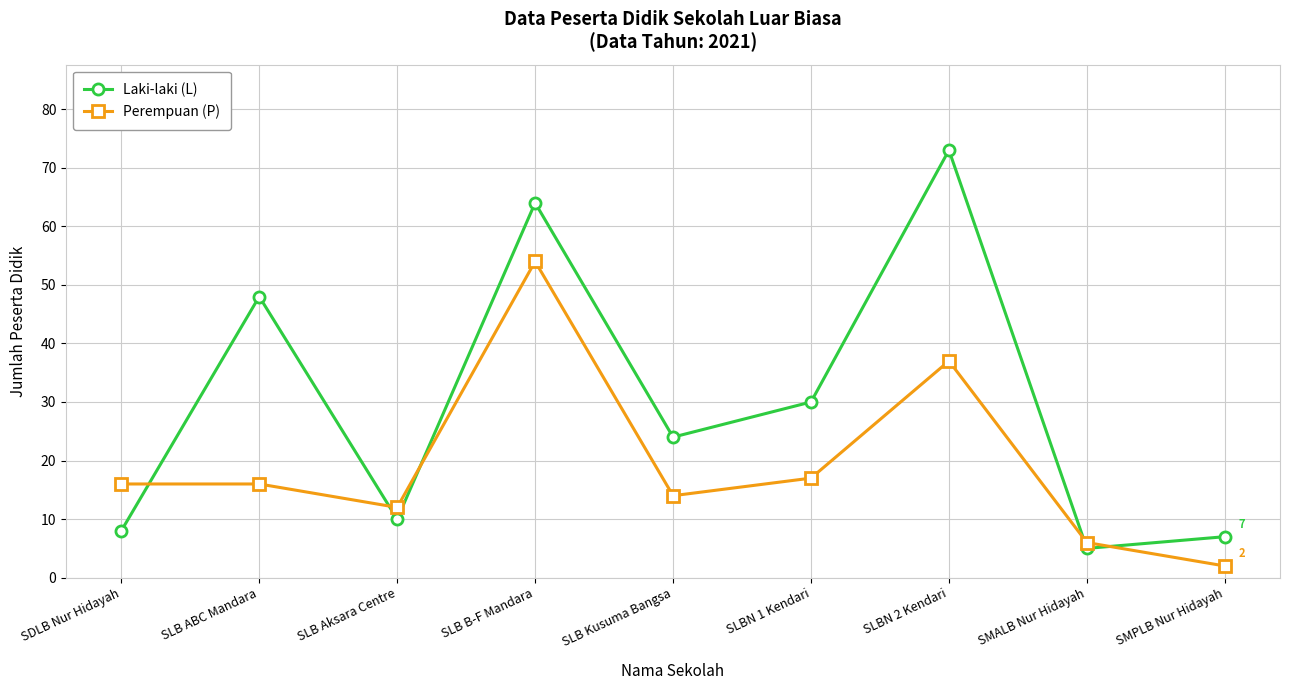

What are all the series names shown in the legend?

Laki-laki (L), Perempuan (P)